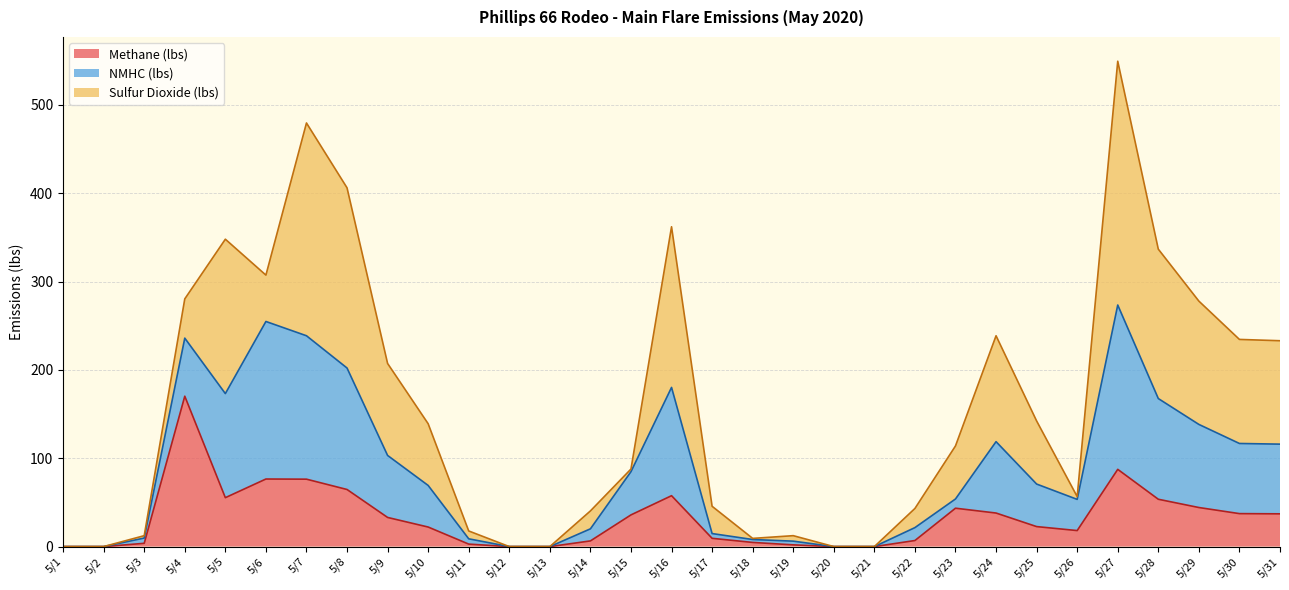

Which has a higher value, 5/3 or 5/24?

5/24